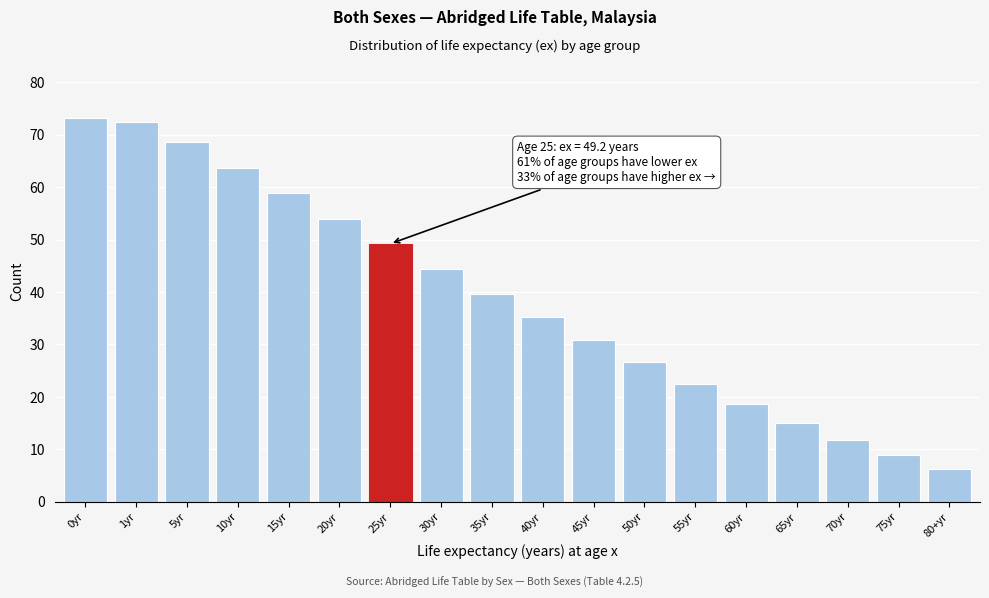

Reading left to right, transcribe all the data shown in this chart.

0yr=73.1	1yr=72.5	5yr=68.6	10yr=63.7	15yr=58.8	20yr=54.0	25yr=49.2	30yr=44.4	35yr=39.7	40yr=35.2	45yr=30.9	50yr=26.6	55yr=22.5	60yr=18.7	65yr=15.1	70yr=11.8	75yr=8.9	80+yr=6.3